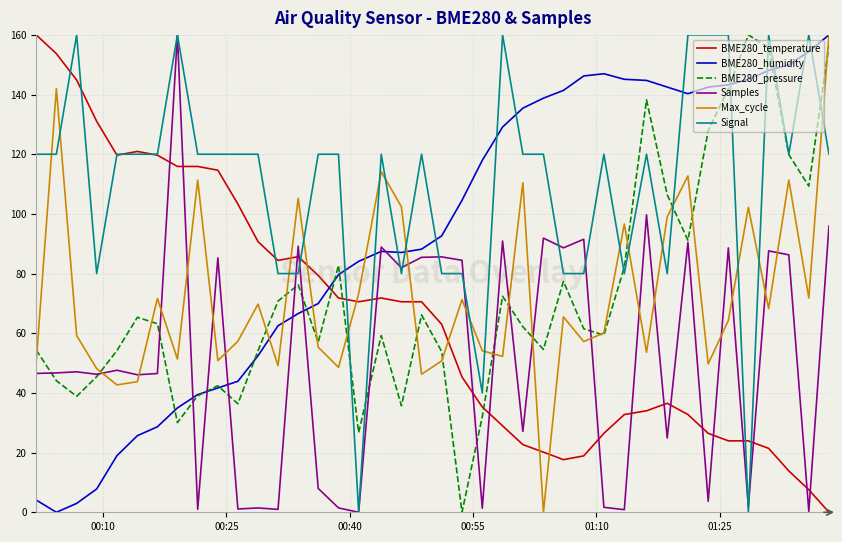

After their last crossing, which series has the higher values: BME280_temperature or BME280_humidity?

BME280_humidity